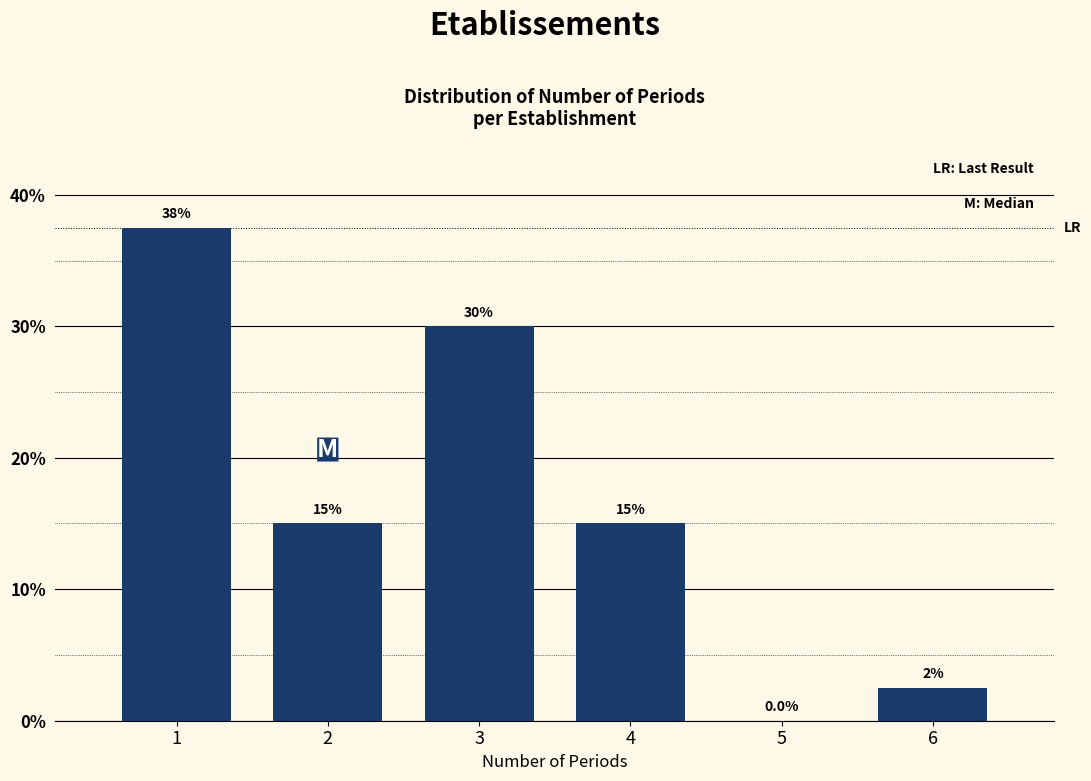

Reading left to right, extract all data points from this chart.

1=37.5	2=15.0	3=30.0	4=15.0	5=0.0	6=2.5